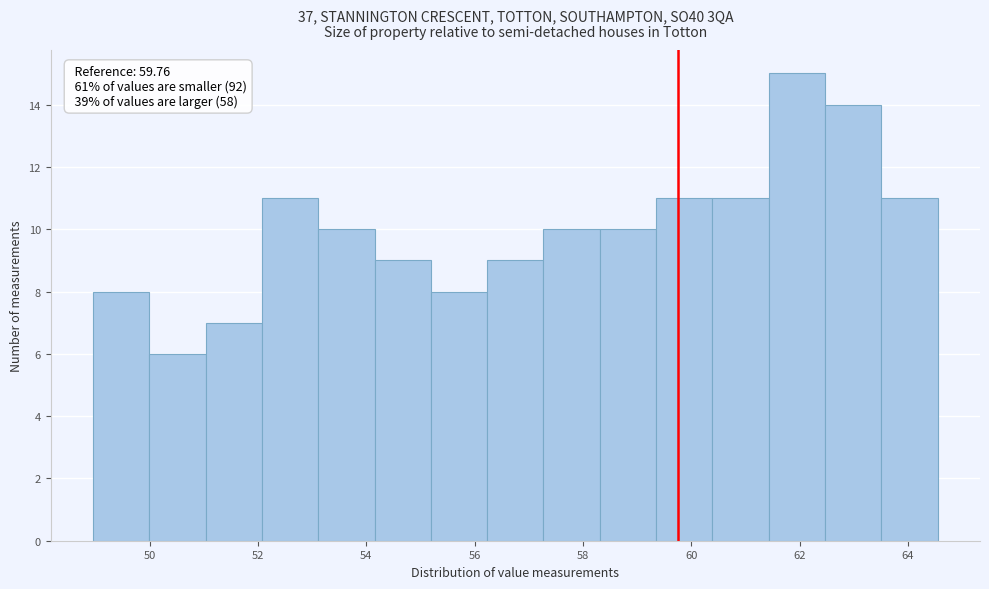

Over which range of the x-axis is the bar tallest?

61.4 to 62.4